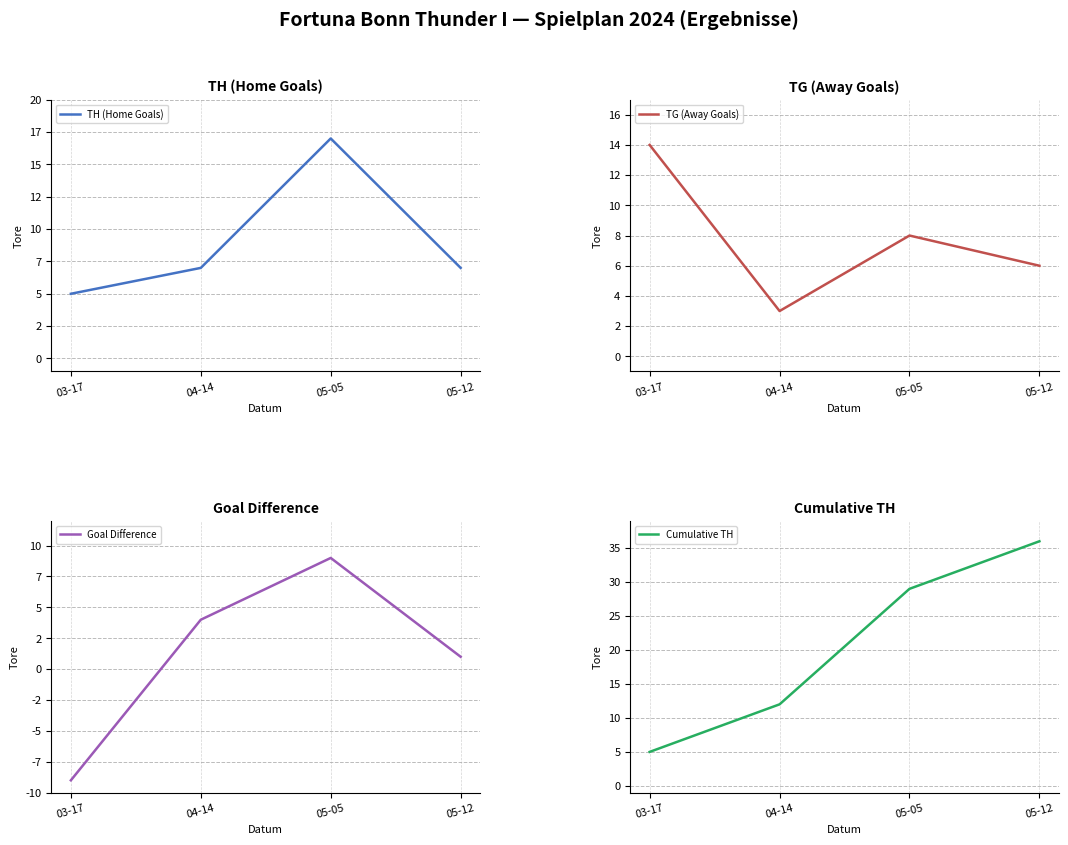

What is the lowest value of the Cumulative TH series?

5